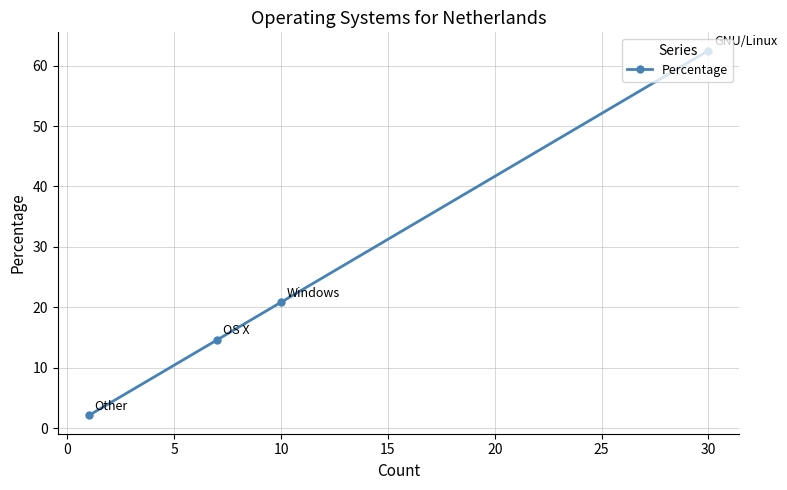

True or false: the data shows 106.9 at 30.

False